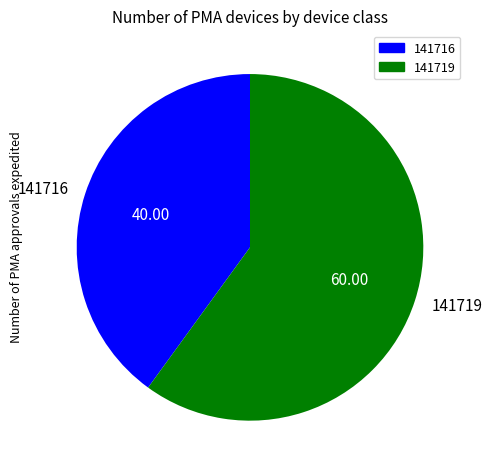

Approximately how many times larger is the value at 141716 compared to 141719?

0.7